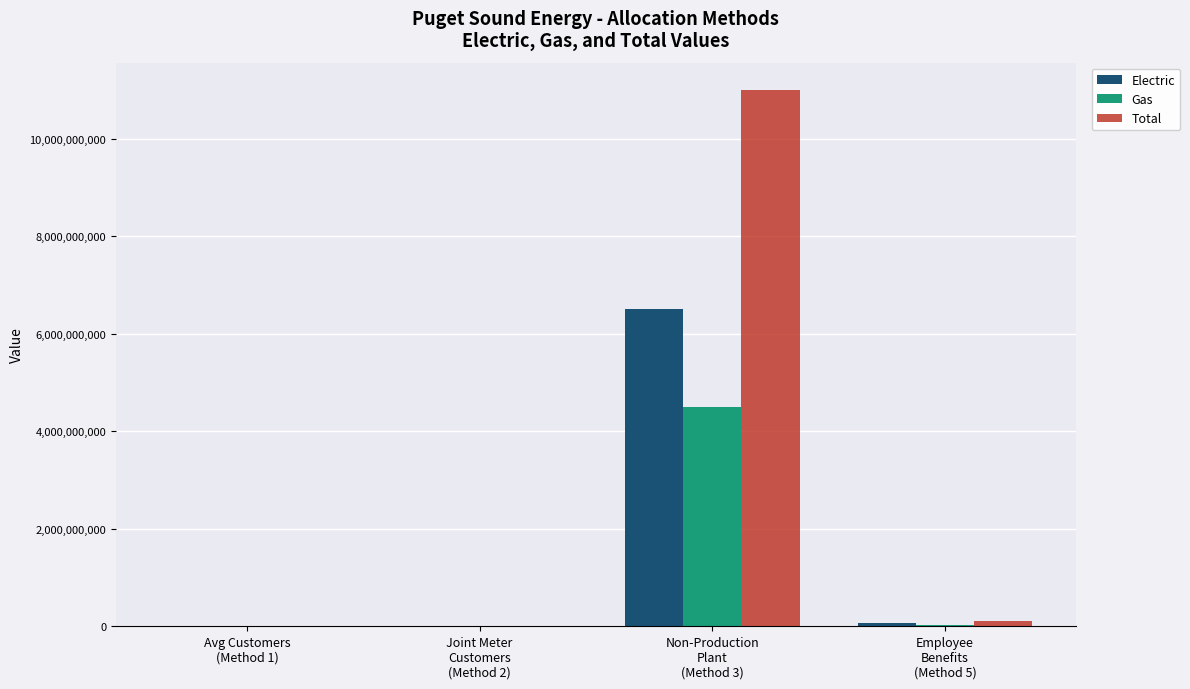

What is the spread (max minus min) of values at Joint Meter
Customers
(Method 2)?

826158.0